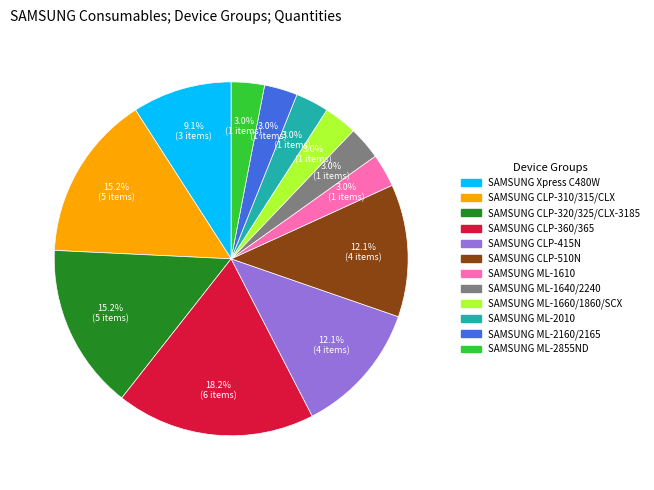

Count the number of slices in the pie.

12